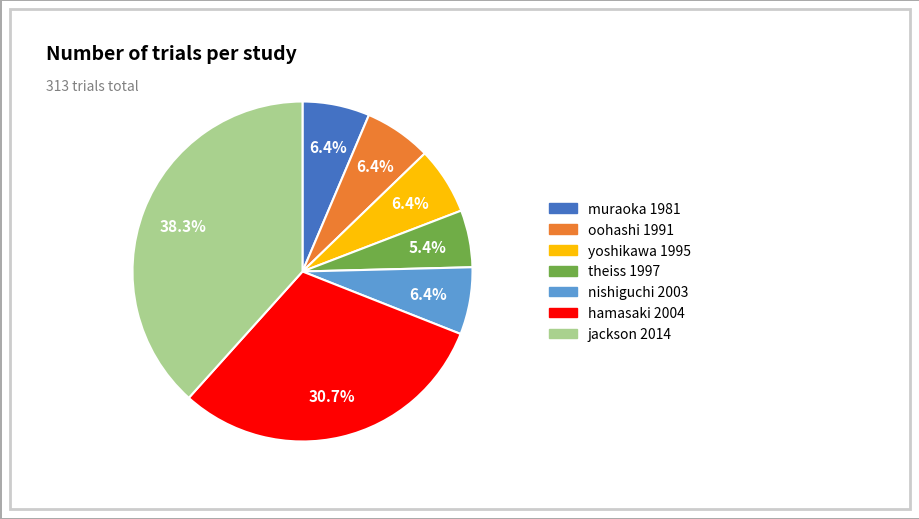

To the nearest percent, what percentage of the pie is muraoka 1981?

6%